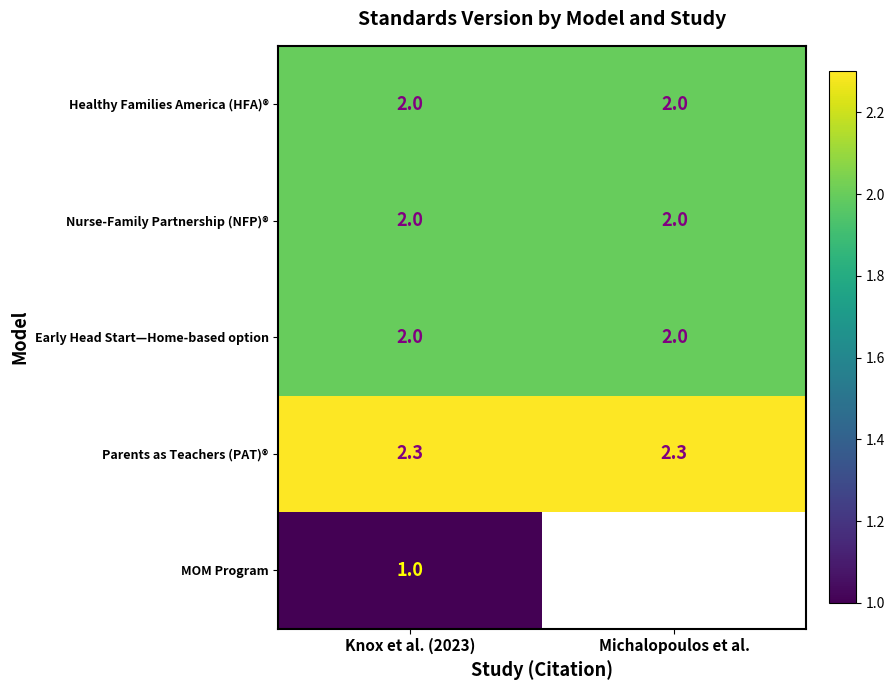

The value of Nurse-Family Partnership (NFP)® at Knox et al. (2023) is 2.0. True or false?

True